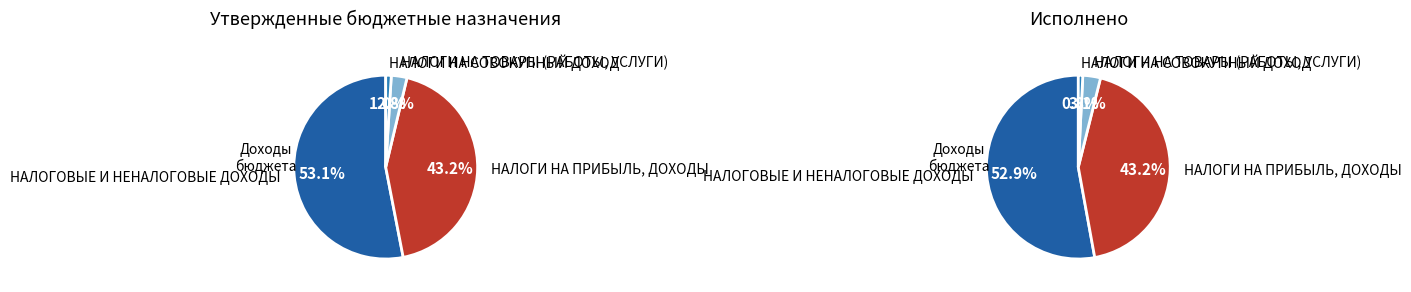

The НАЛОГОВЫЕ И НЕНАЛОГОВЫЕ ДОХОДЫ slice represents 42% of the pie. True or false?

False